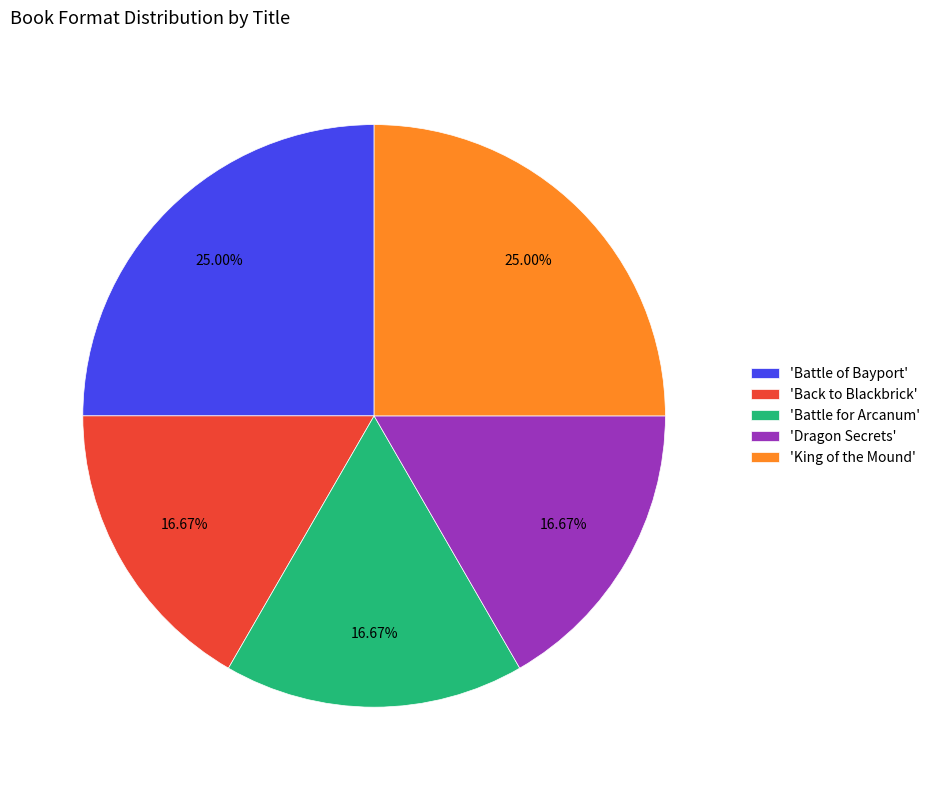

To the nearest percent, what is the difference between the largest and smallest slice percentages?

8%